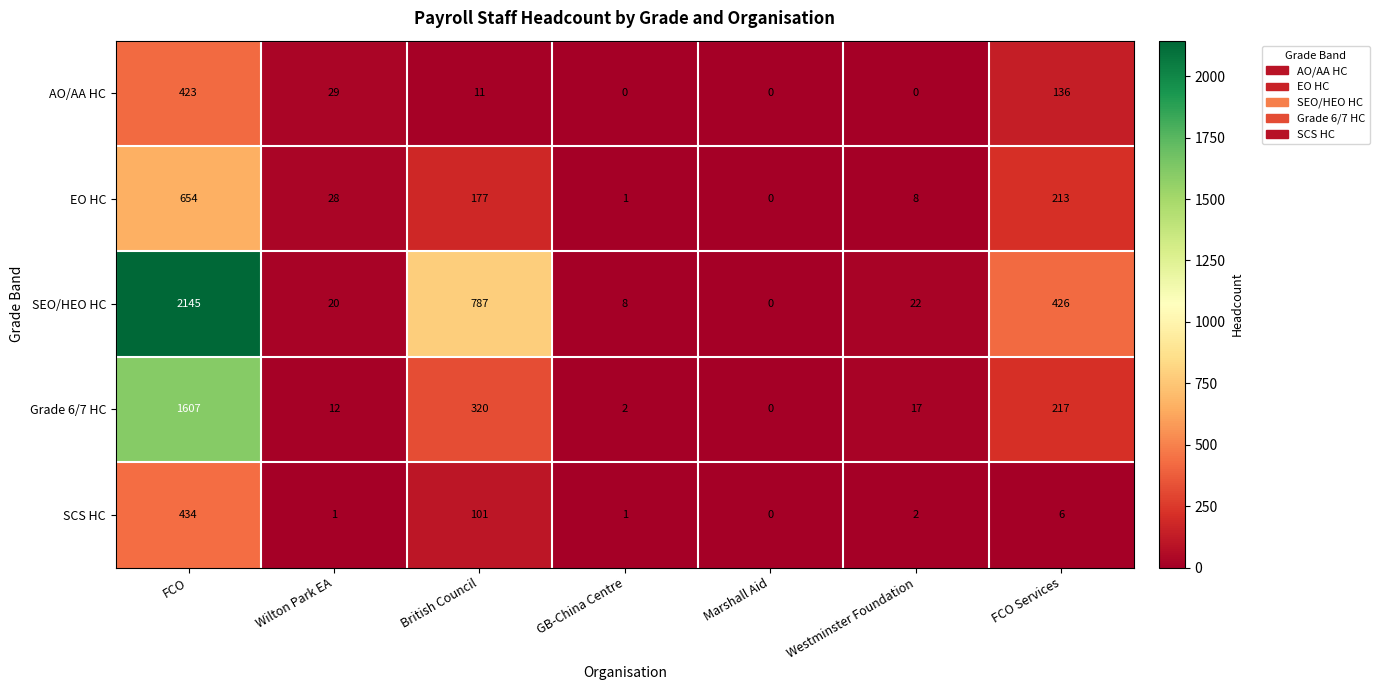

Rank the categories by EO HC value from highest to lowest.

FCO, FCO Services, British Council, Wilton Park EA, Westminster Foundation, GB-China Centre, Marshall Aid